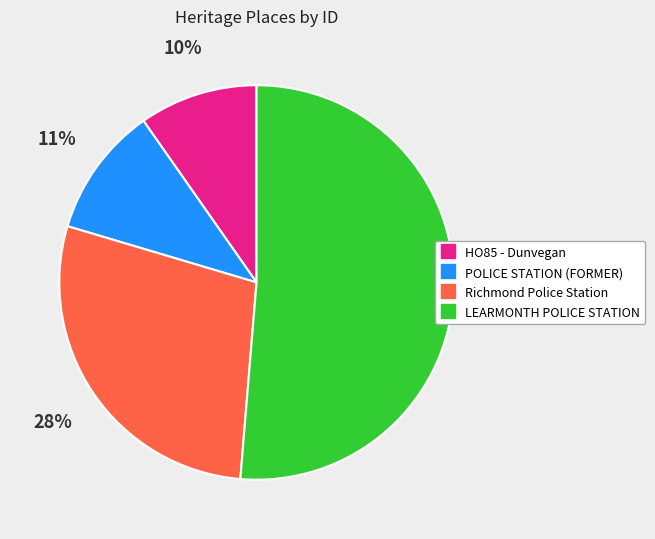

Approximately how many times larger is the value at LEARMONTH POLICE STATION compared to Richmond Police Station?

1.8